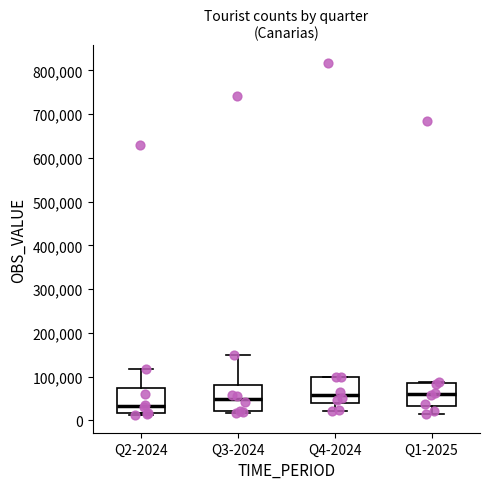

Reading left to right, read every box against the y-axis: the position of its median line, the range the box covers, and the ends of its whiskers. The values are not printed on the chart, so give them approximately, as read against the axis.

Q2-2024: median 30000, box 20000 to 70000, whiskers 10000 to 120000
Q3-2024: median 50000, box 20000 to 80000, whiskers 20000 (just below the box's lower edge) to 150000
Q4-2024: median 60000, box 40000 to 100000, whiskers 20000 to 100000
Q1-2025: median 60000, box 30000 to 80000, whiskers 20000 to 90000